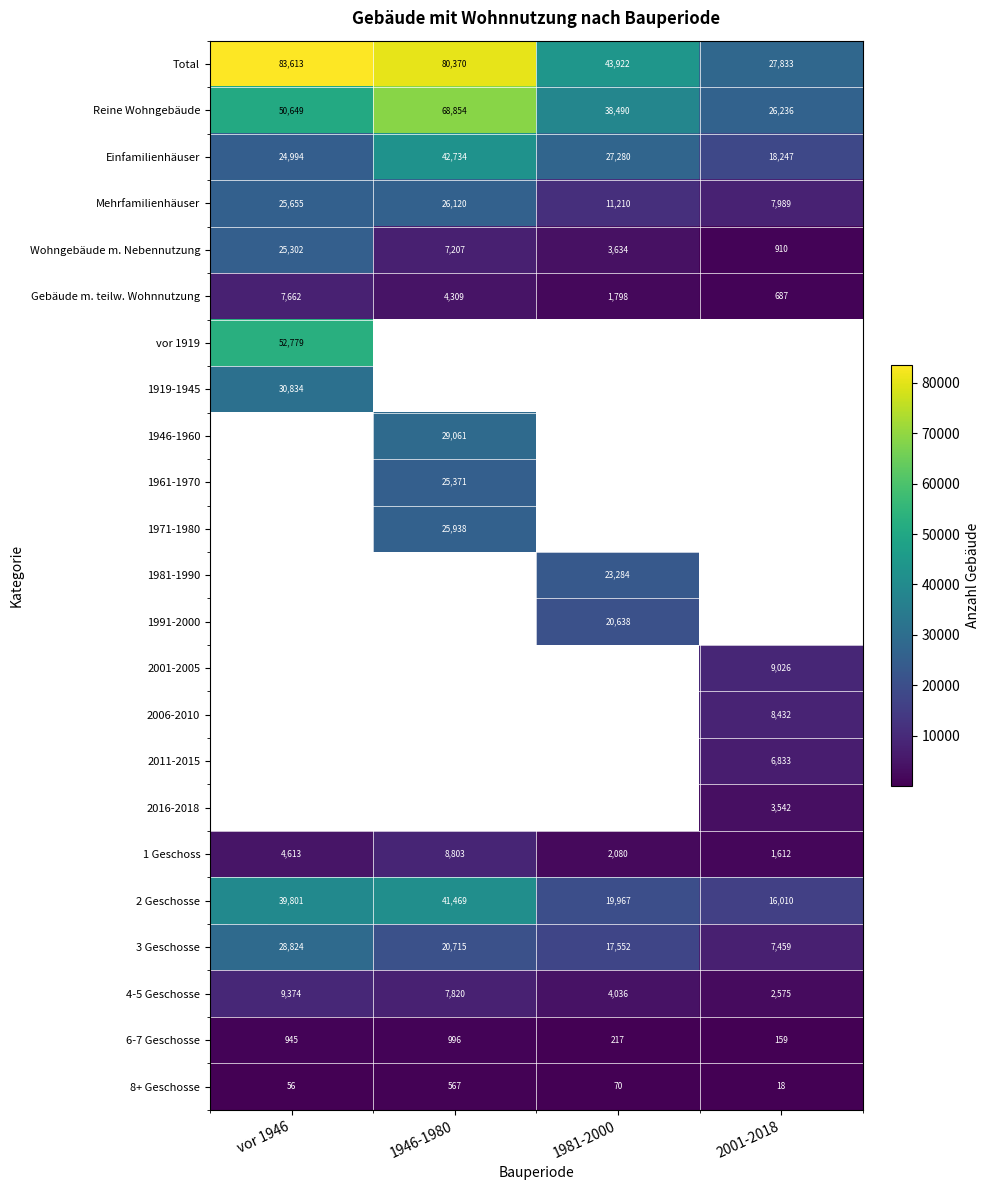

Which category has the highest value in the 2 Geschosse series?

1946-1980